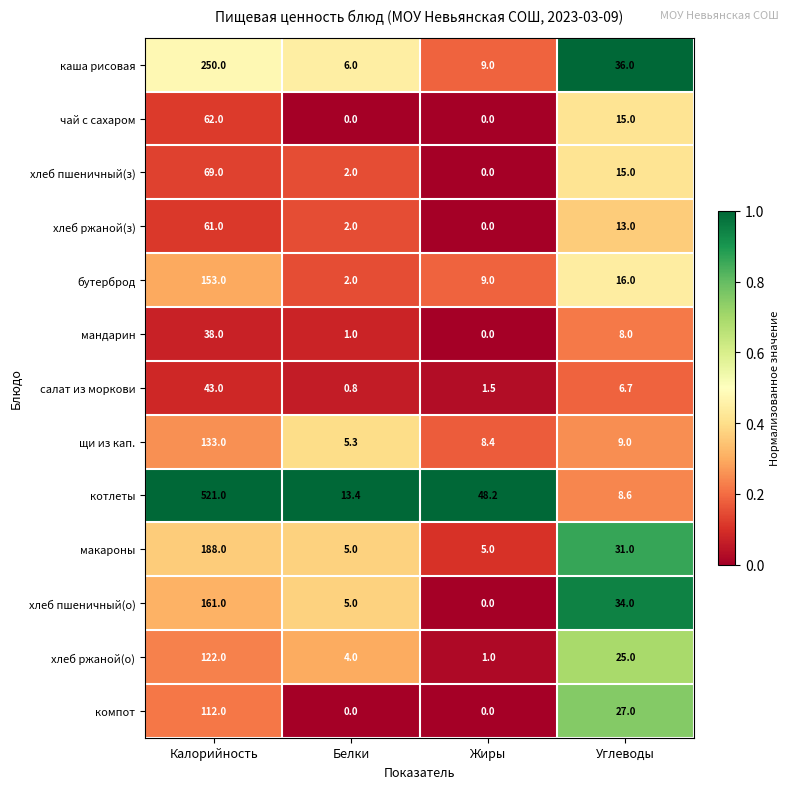

Rank the categories by котлеты value from highest to lowest.

Калорийность, Жиры, Белки, Углеводы